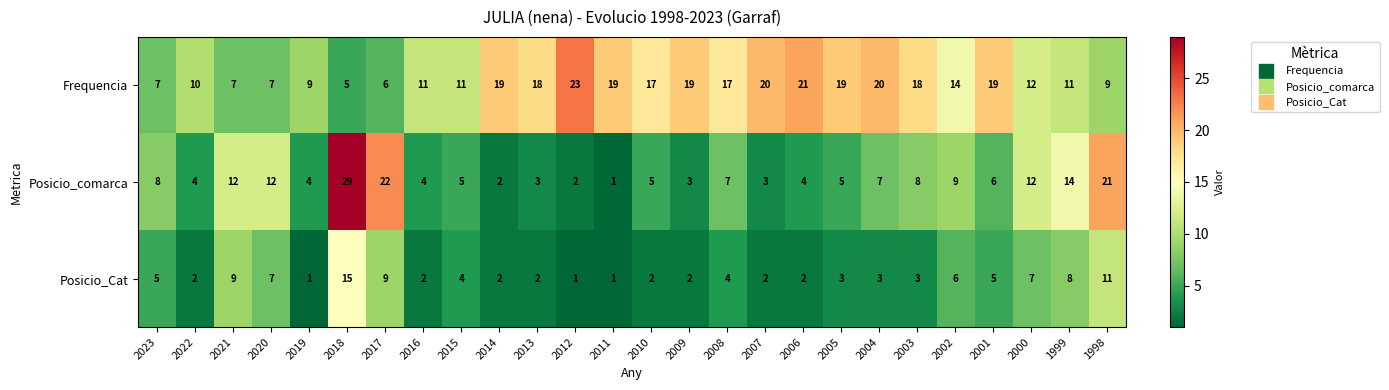

What is the spread (max minus min) of values at 2000?

5